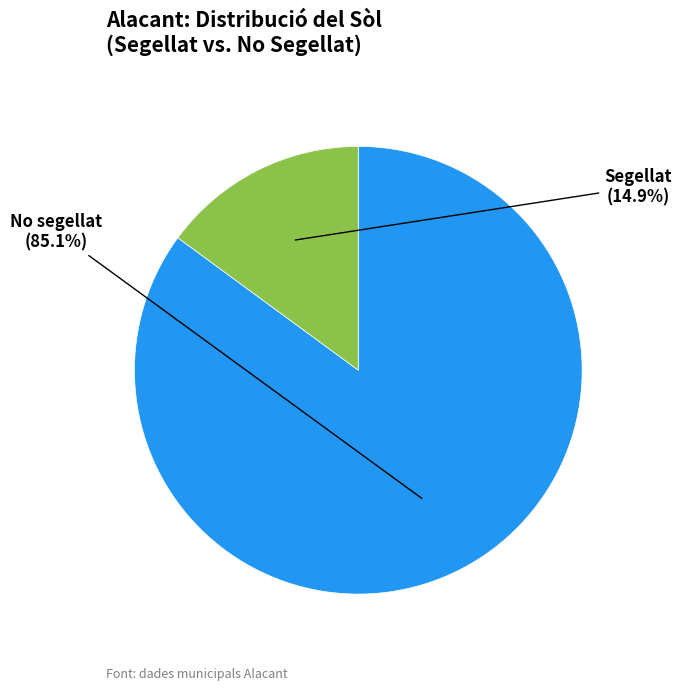

Is there any slice that represents more than half of the pie?

Yes